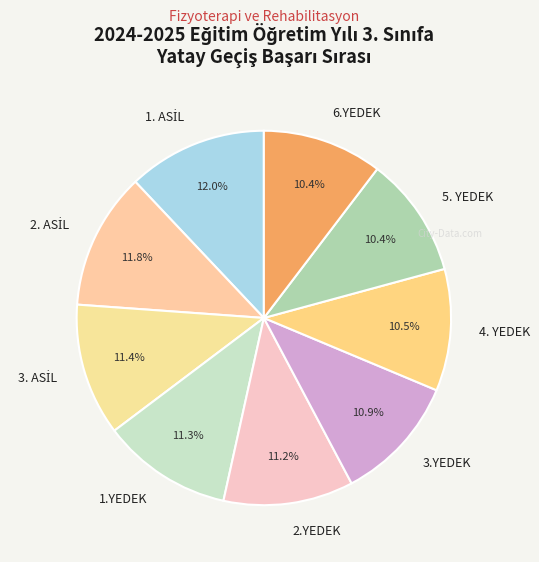

True or false: 2.YEDEK accounts for 4% of the total.

False